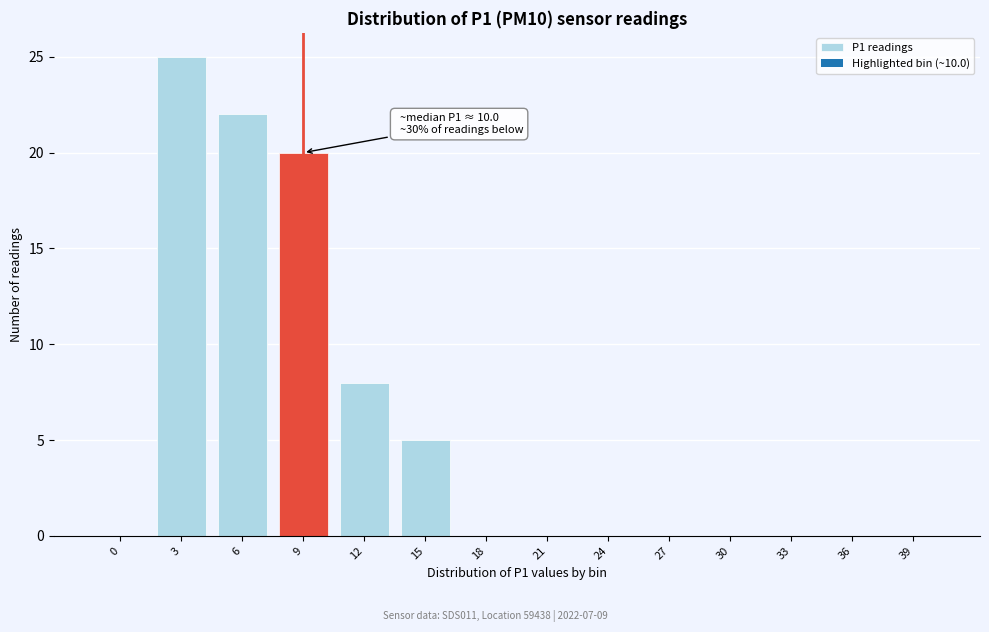

Reading right to left, transcribe all the data shown in this chart.

39=0	36=0	33=0	30=0	27=0	24=0	21=0	18=0	15=5	12=8	9=20	6=22	3=25	0=0